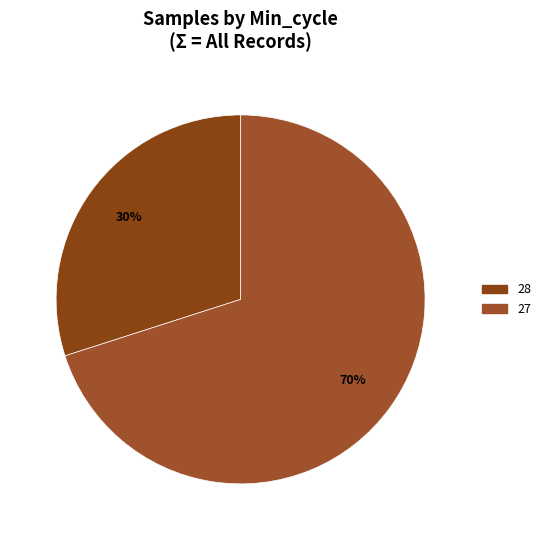

How many segments does this pie chart have?

2